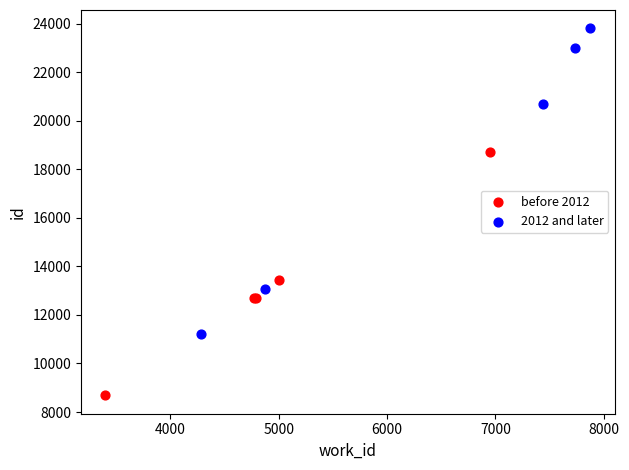

Which series reaches the minimum Y coordinate?

before 2012